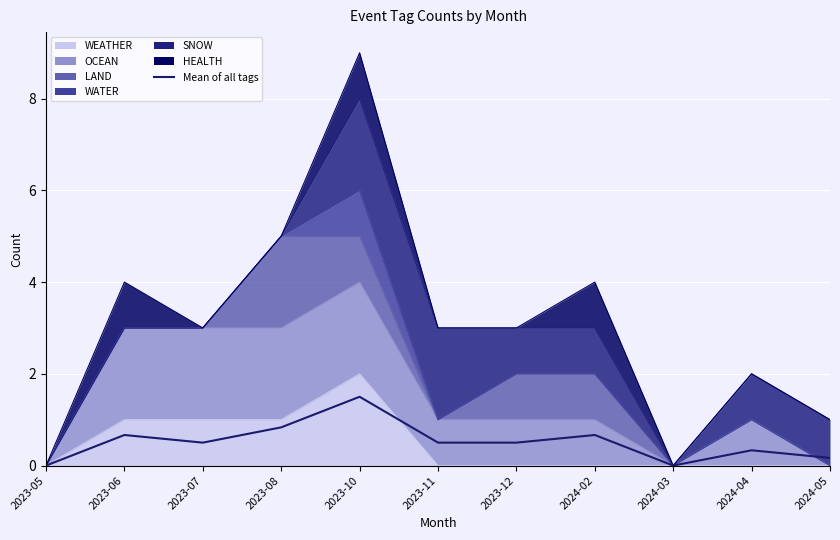

What is the label of the 10th point from the left?

2024-04